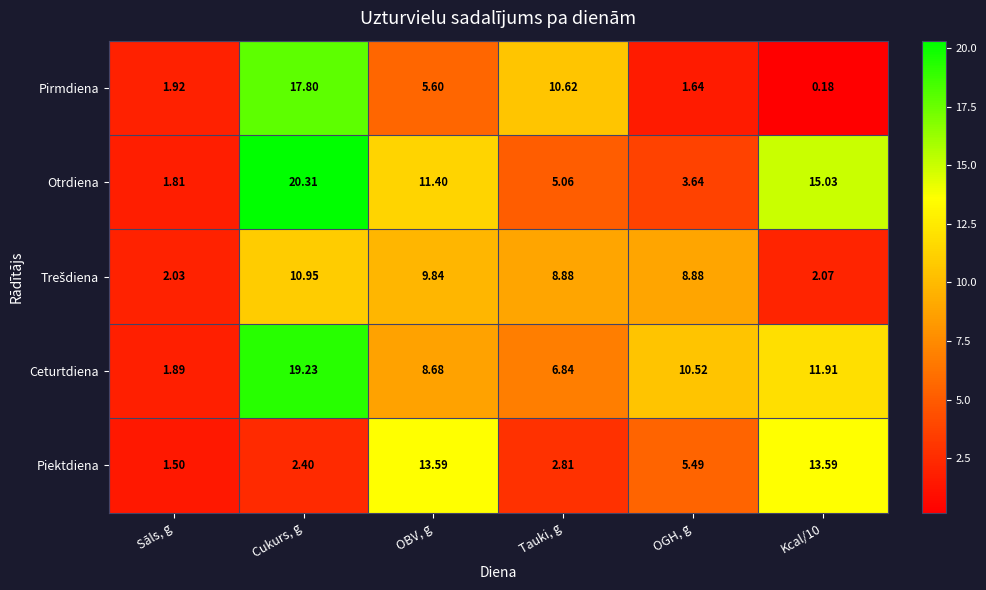

At which label is Pirmdiena closest to 8?

OBV, g